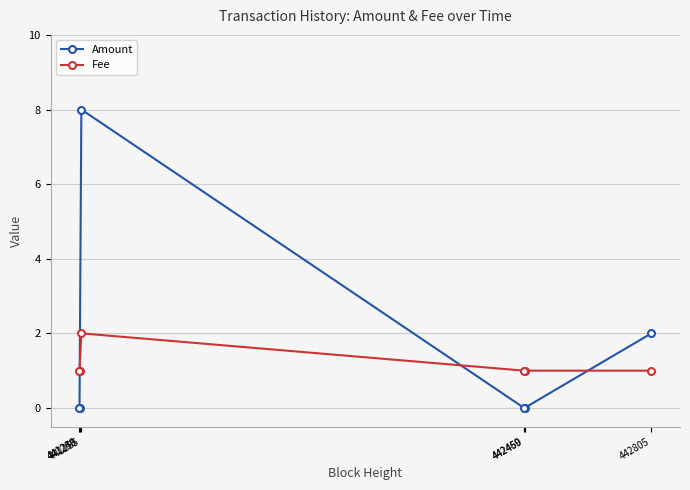

Which series has the widest spread of values?

Amount